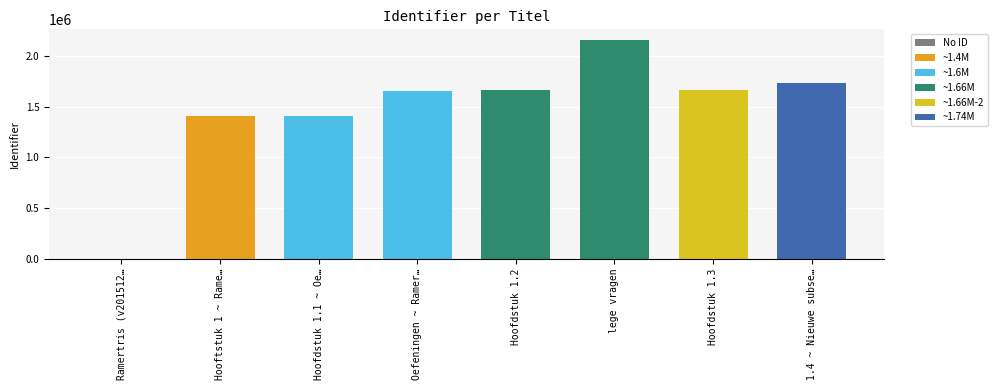

What is the sum of all values?

11683918